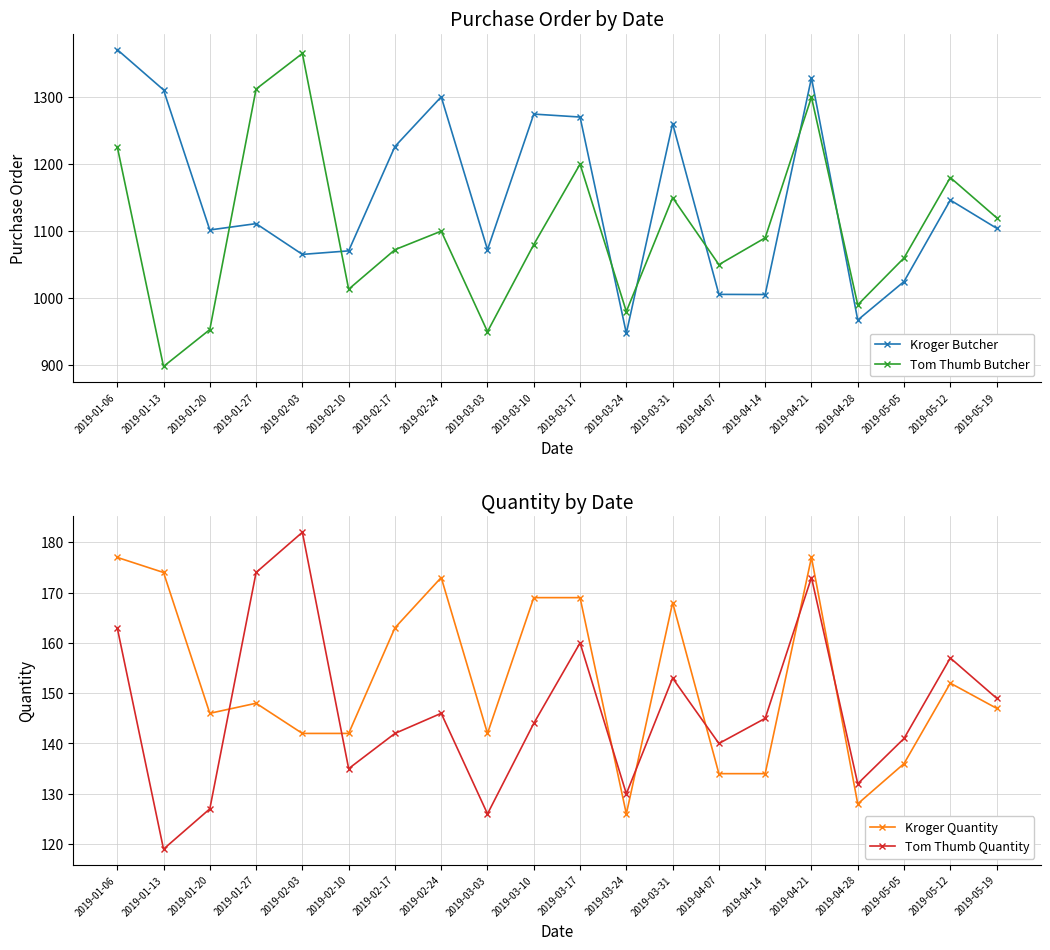

True or false: Kroger Quantity and Tom Thumb Butcher cross at least once.

False